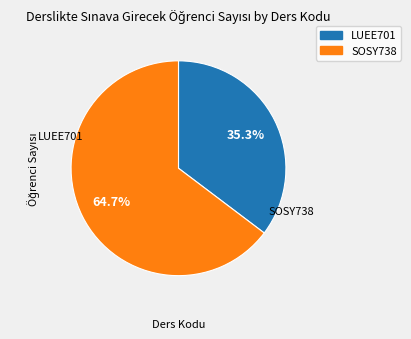

Which slice is the smallest?

LUEE701